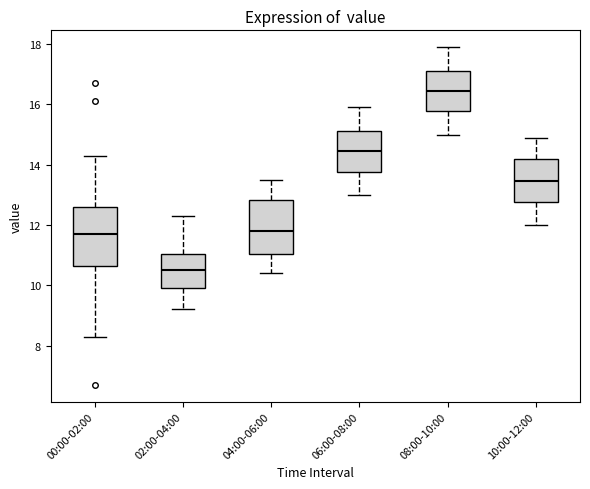

Which box has the lowest median line?

02:00-04:00